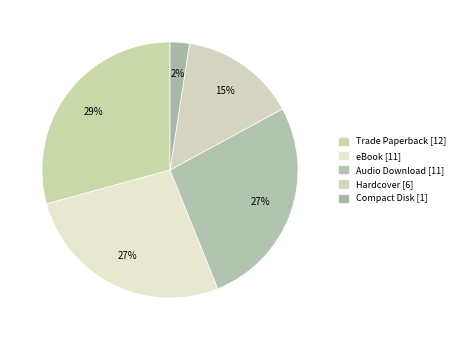

To the nearest percent, what percentage of the pie is Hardcover?

15%